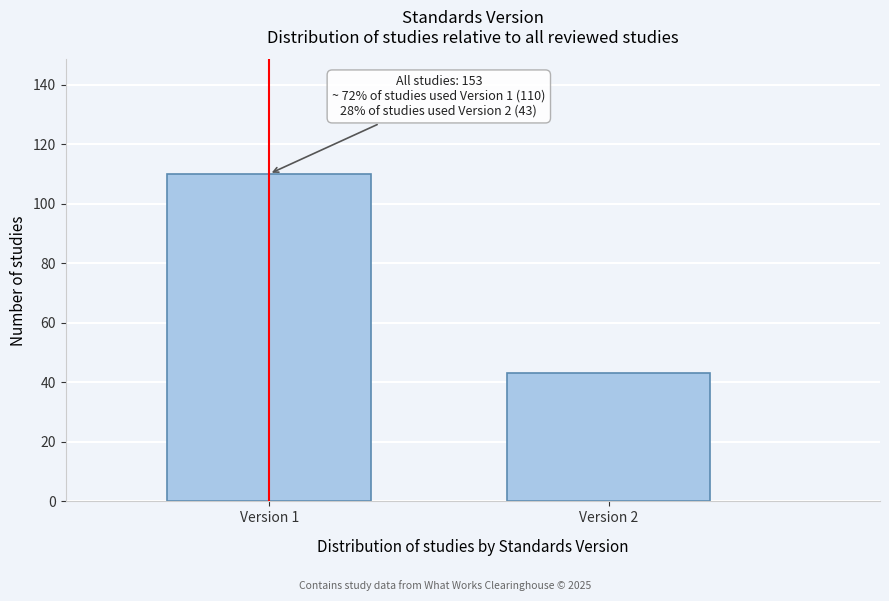

Reading left to right, extract all data points from this chart.

110	43